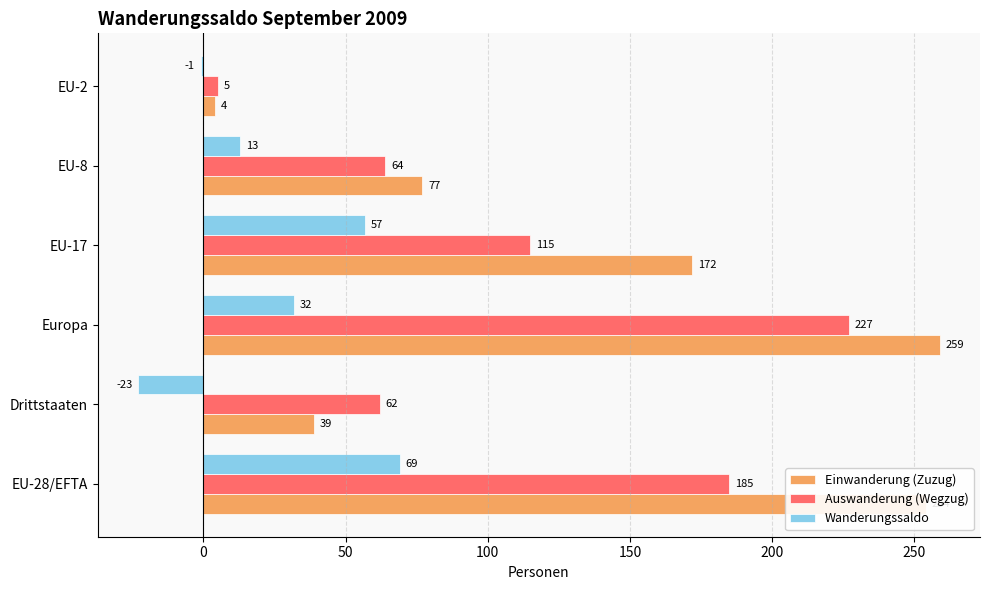

At which label is Auswanderung (Wegzug) closest to 116?

EU-17